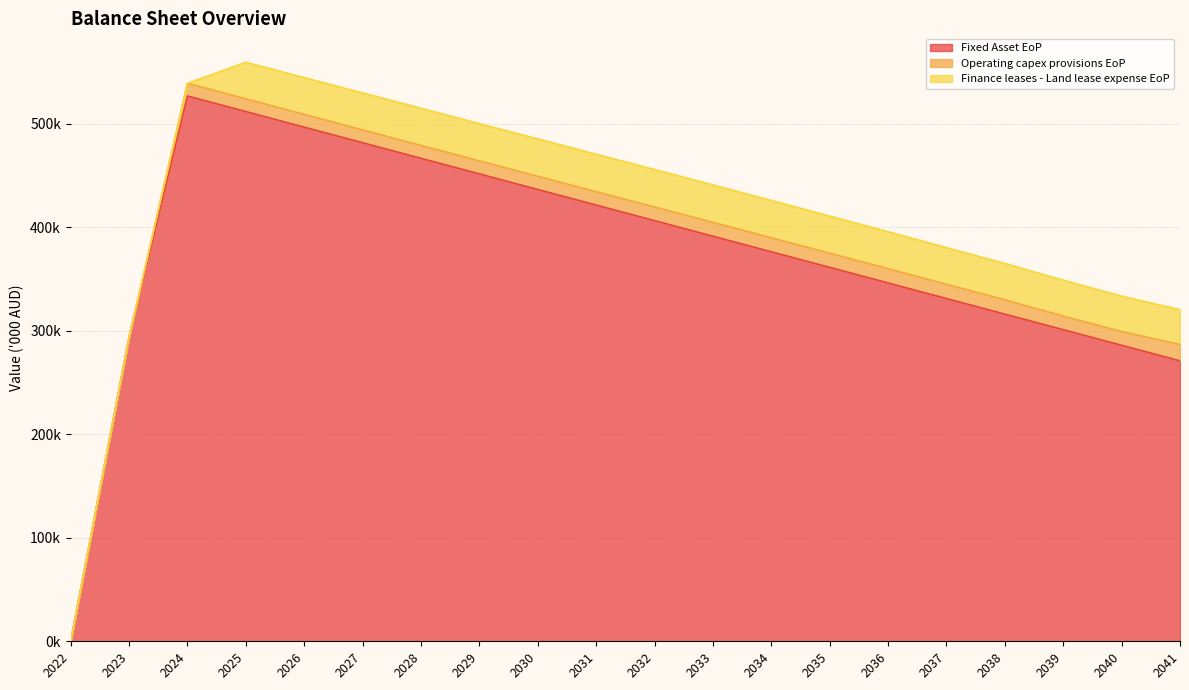

What is the value of the Operating capex provisions EoP point at the 10th from the left?

12979.5